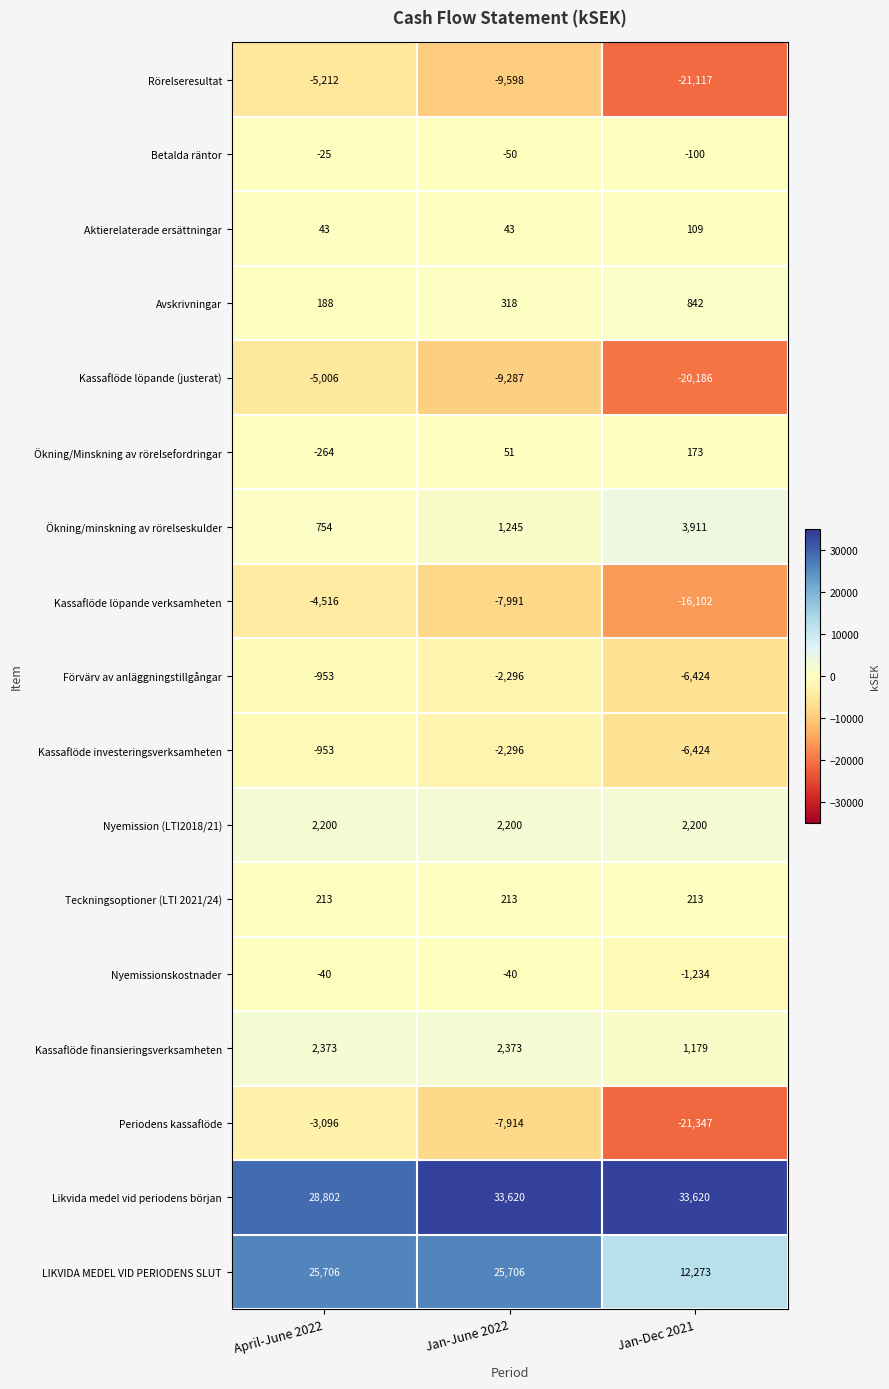

How many categories are shown in the chart?

3